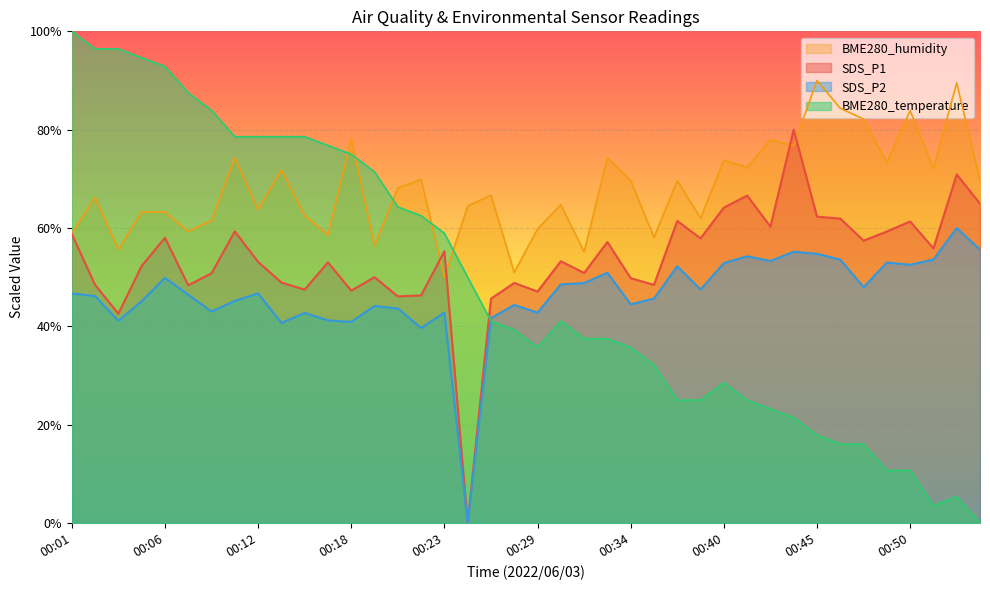

At which label is BME280_humidity closest to 69?

00:34